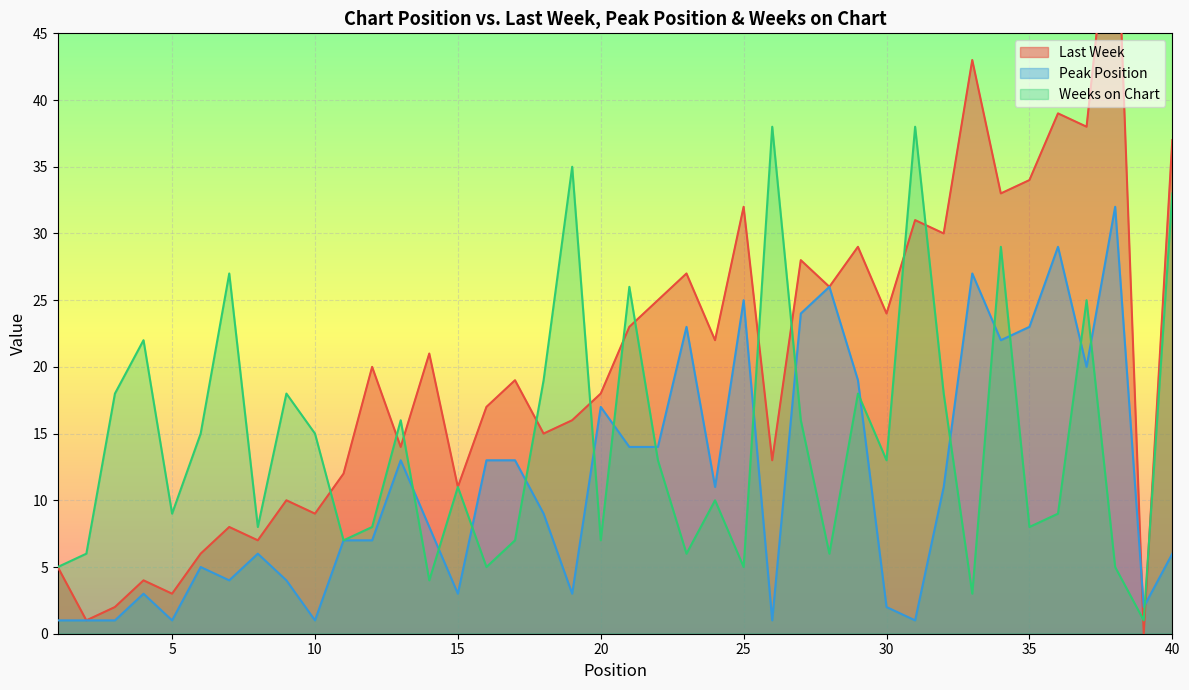

Rank the series by their average value, from lowest to highest.

Peak Position, Weeks on Chart, Last Week